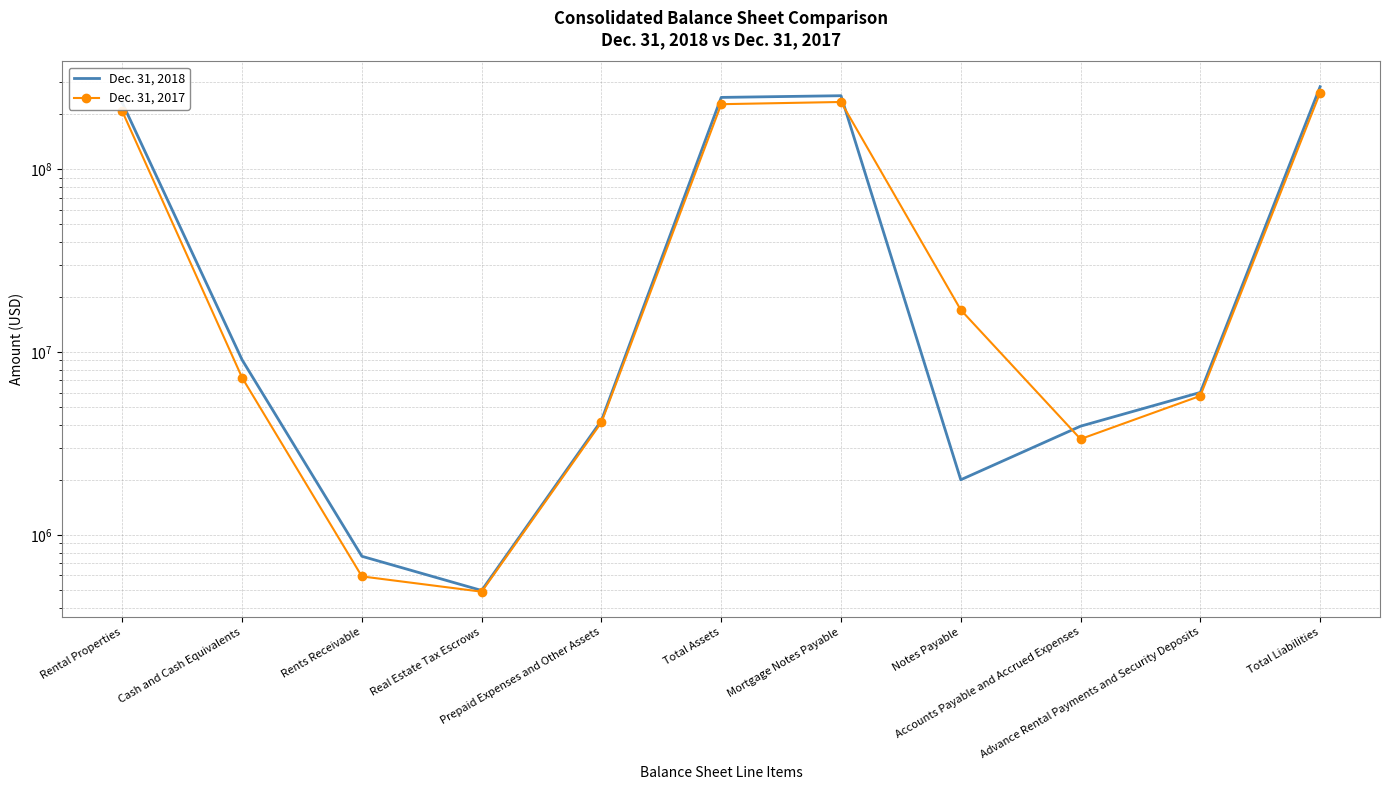

What is the spread (max minus min) of values at Prepaid Expenses and Other Assets?

97697